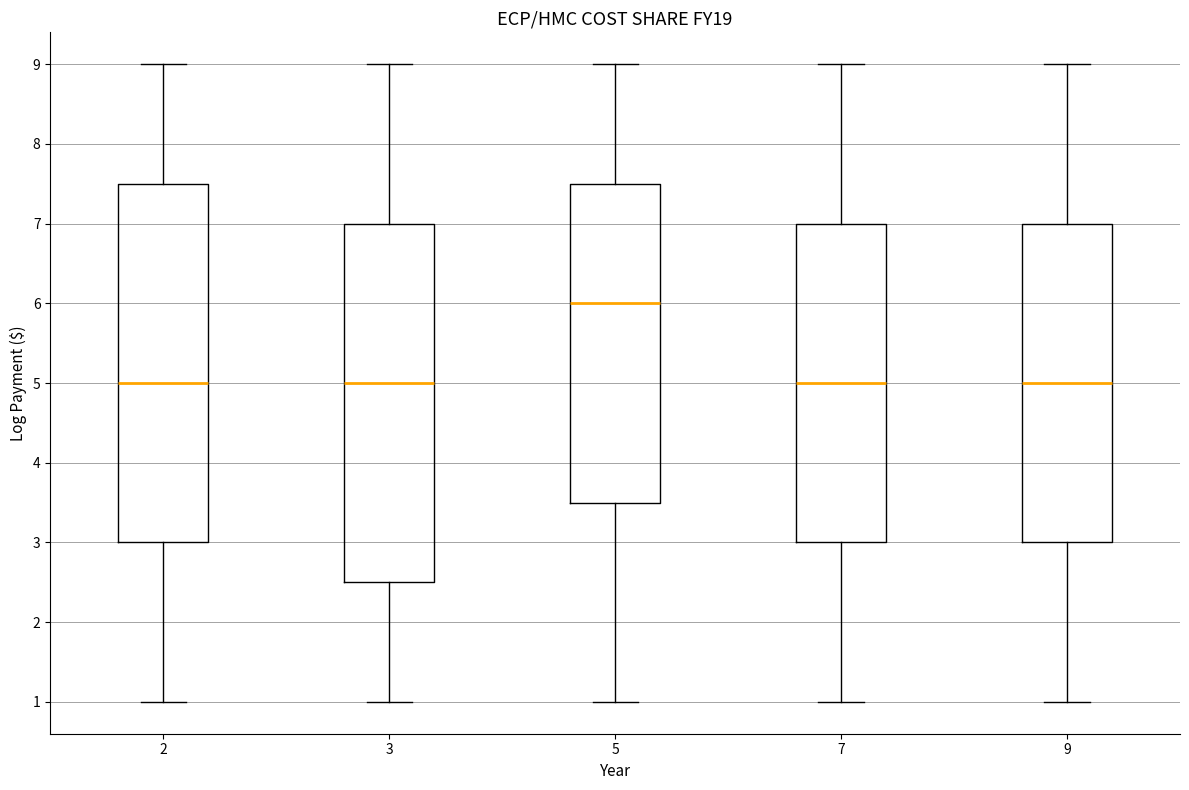

Where does the upper whisker of the box at x = 3 end on the y-axis? The values are not printed on the chart, so give them approximately, as read against the axis.

9.0